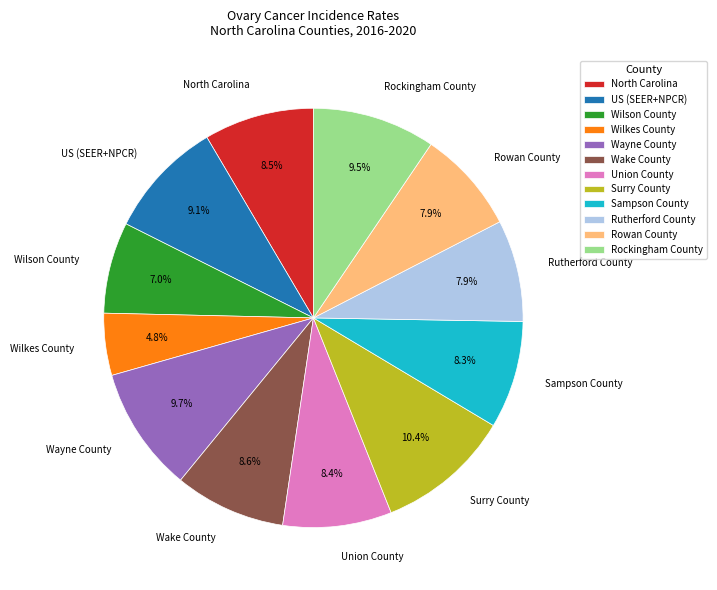

Which category has the smallest portion of the pie?

Wilkes County